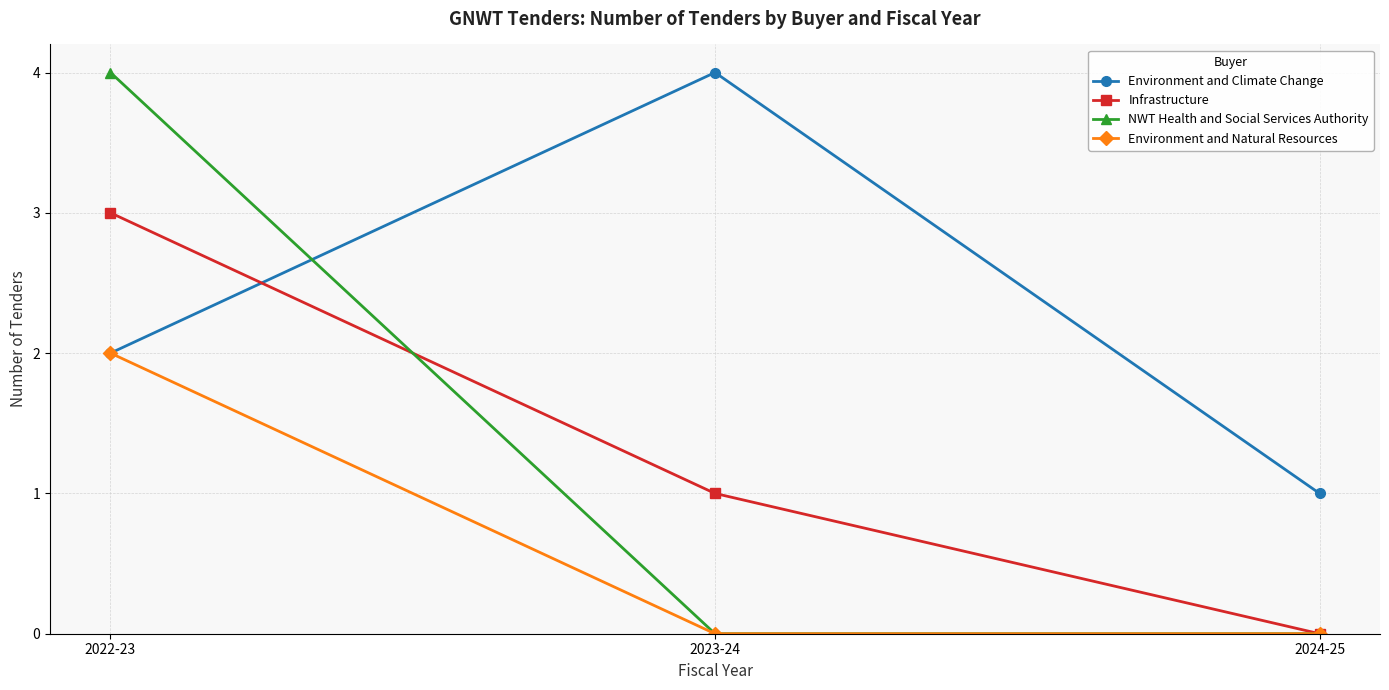

What is the sum of all Infrastructure values?

4